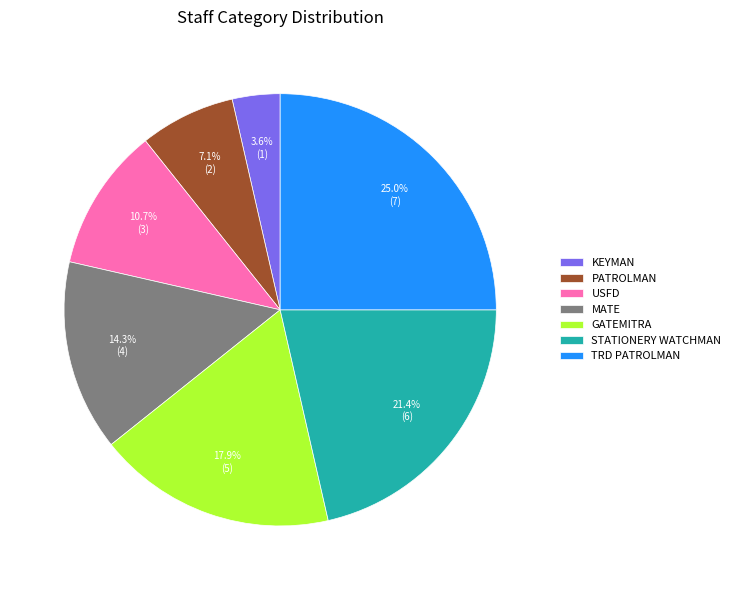

Does any single category account for the majority?

No